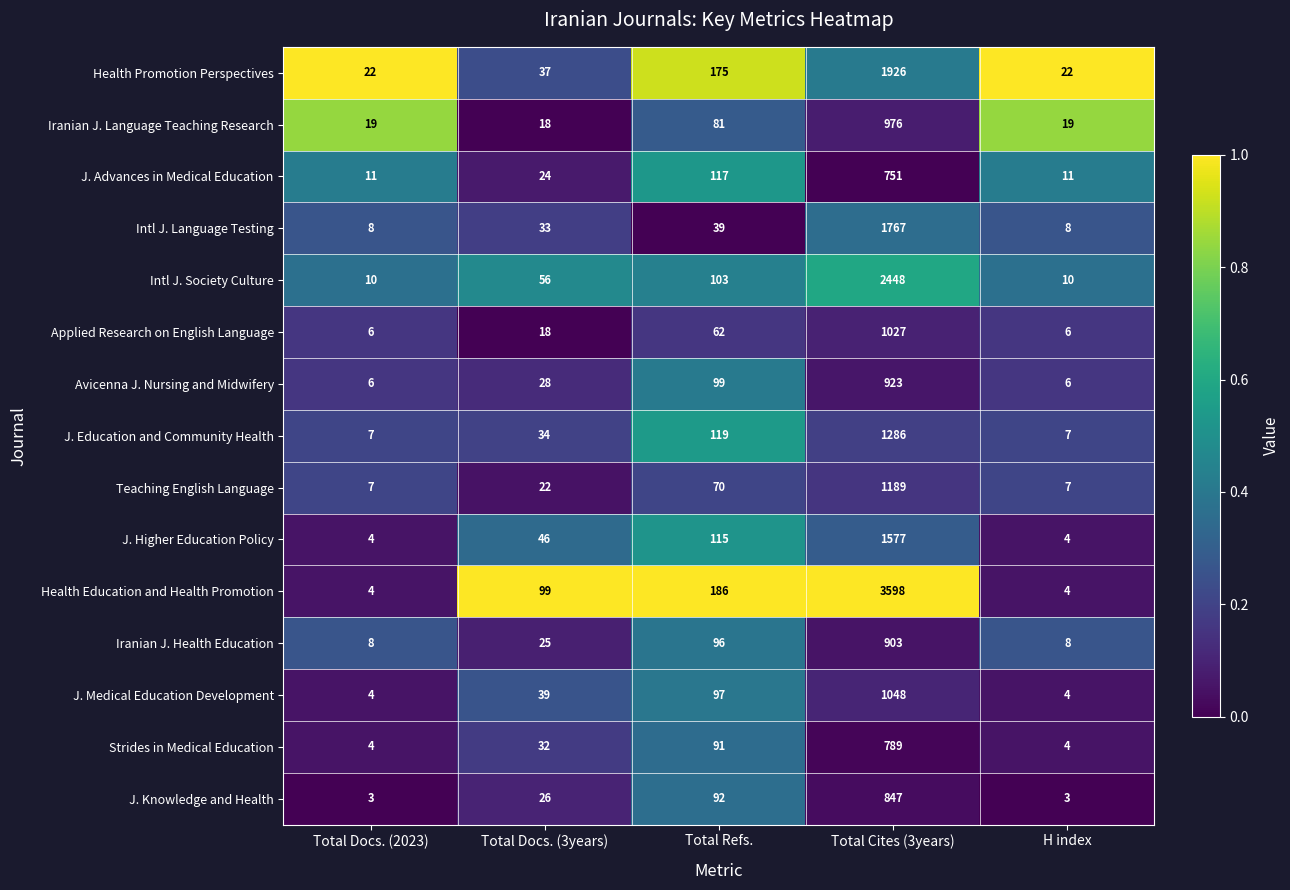

What value does the J. Knowledge and Health series have at Total Refs., to the nearest 100?

100